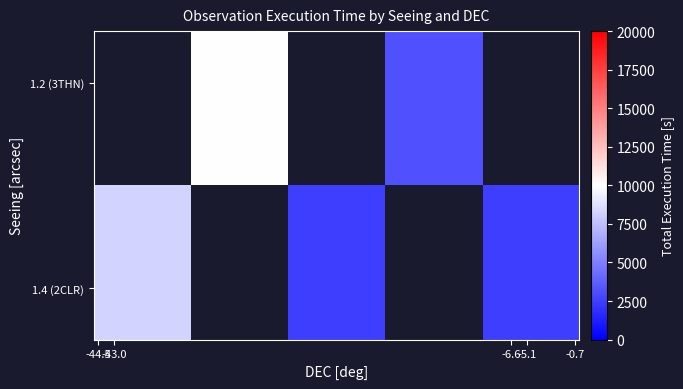

What is the maximum value shown in the chart?

9948.0